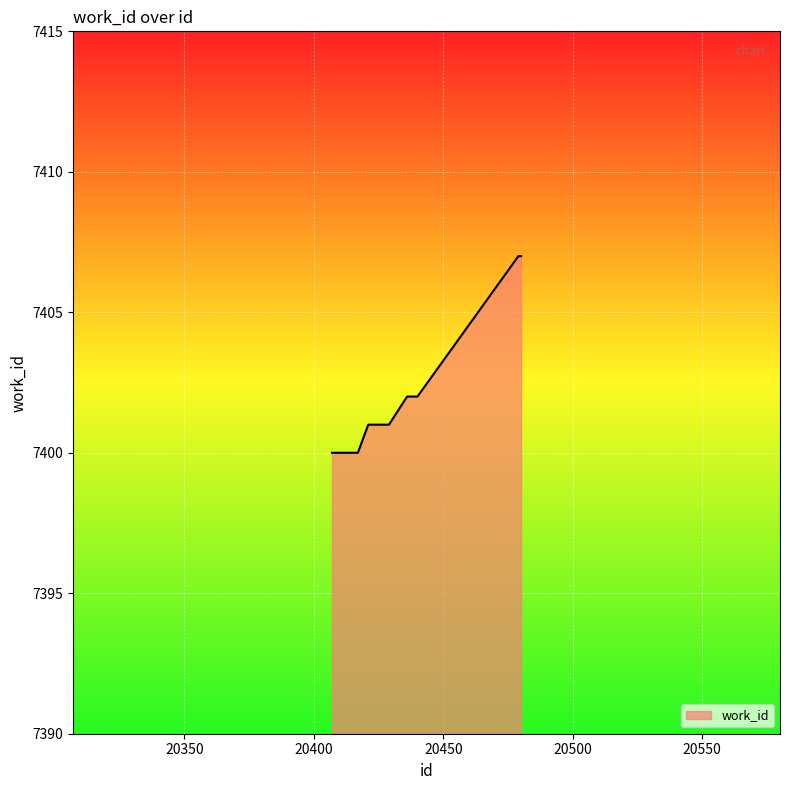

How many lines are shown in the chart?

1